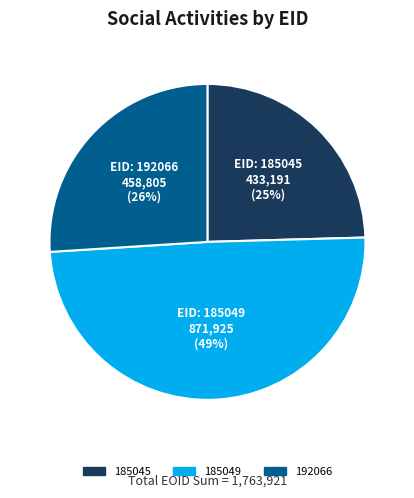

How many segments does this pie chart have?

3